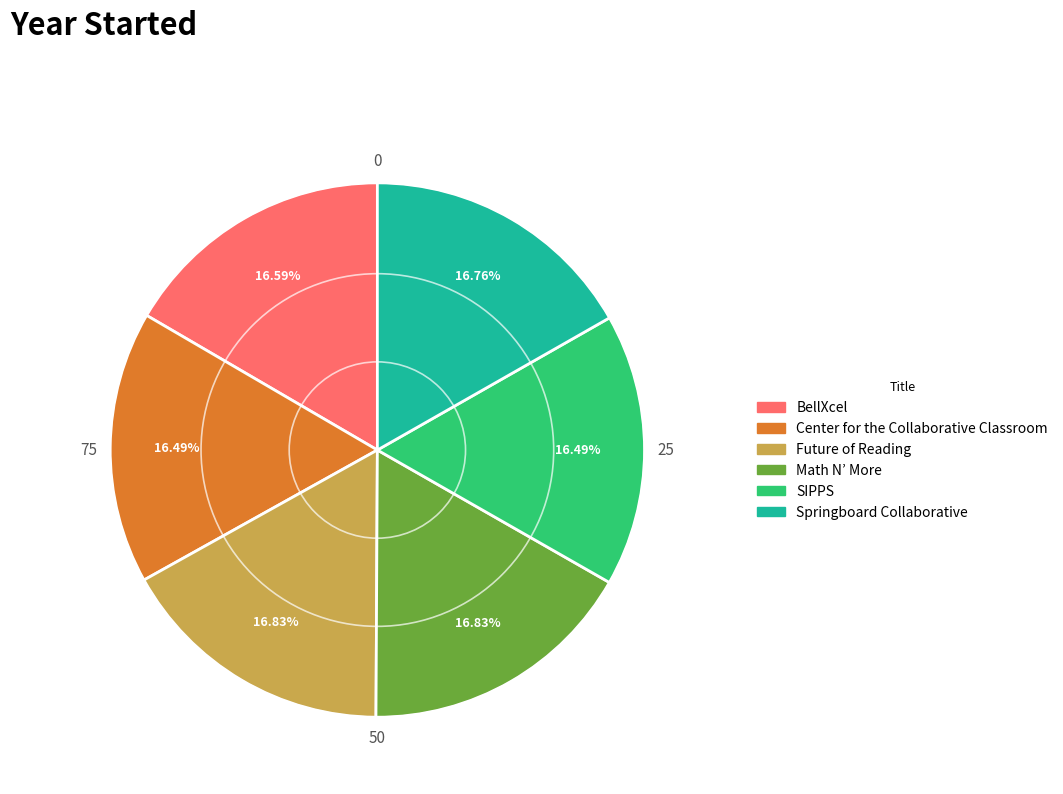

Combined, do Springboard Collaborative and BellXcel account for over 50%?

No